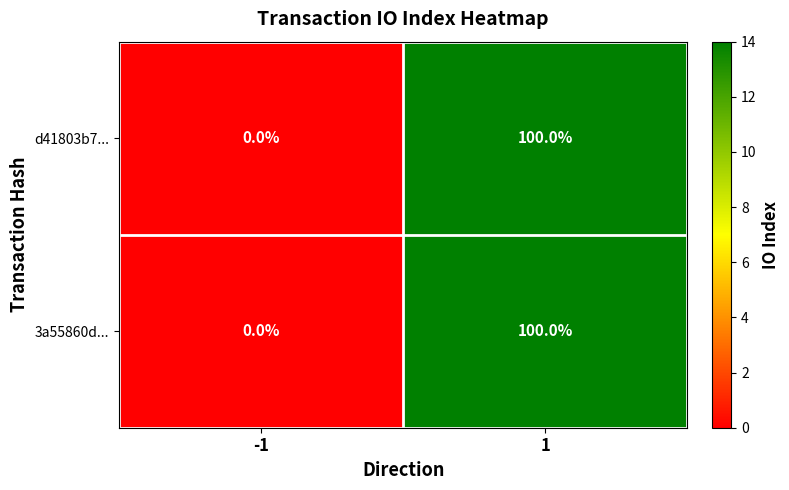

Reading left to right, what are all the values shown in this chart?

d41803b7...: 0	100
3a55860d...: 0	100